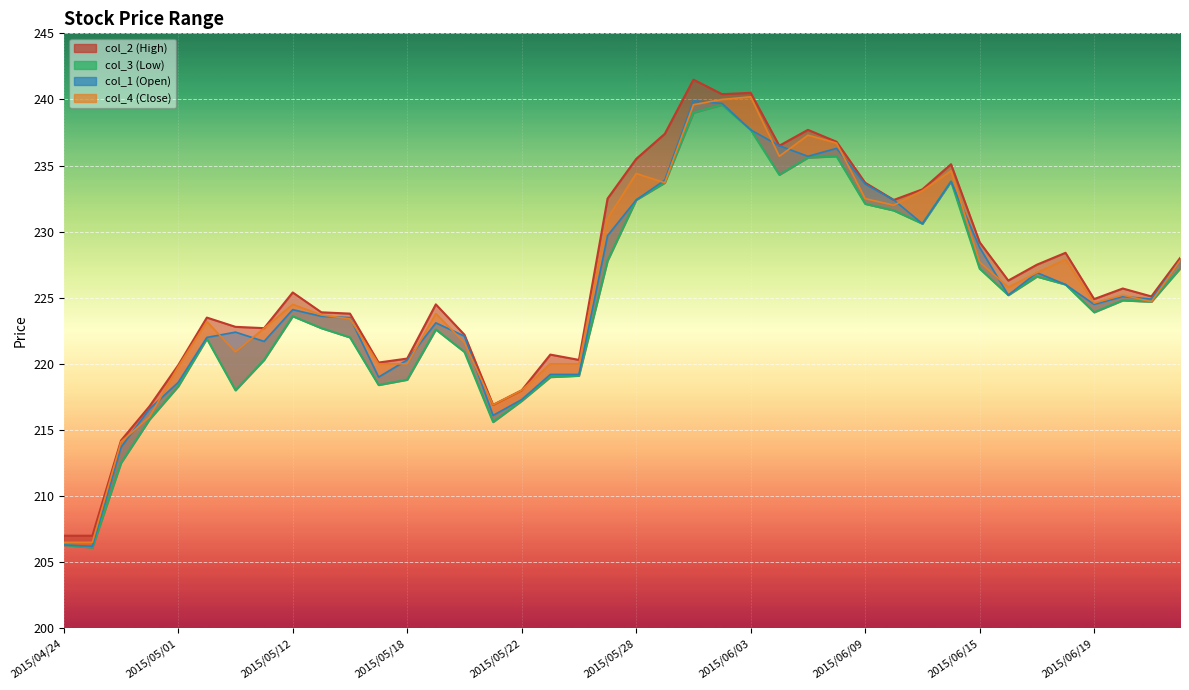

How many interior local valleys (lower than both neighbors) does the data have?

9